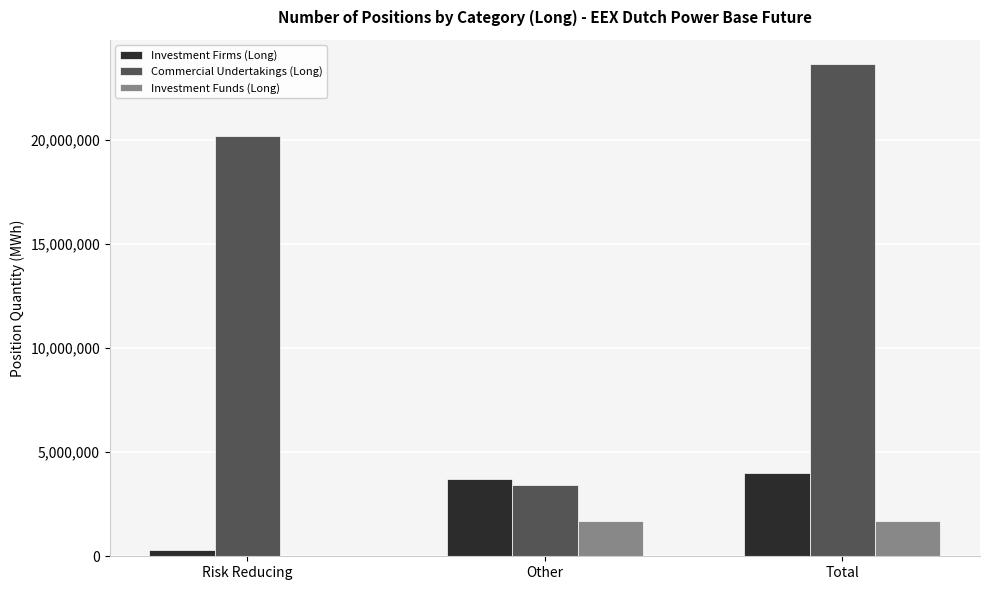

What is the average value of the Commercial Undertakings (Long) series?

15746399